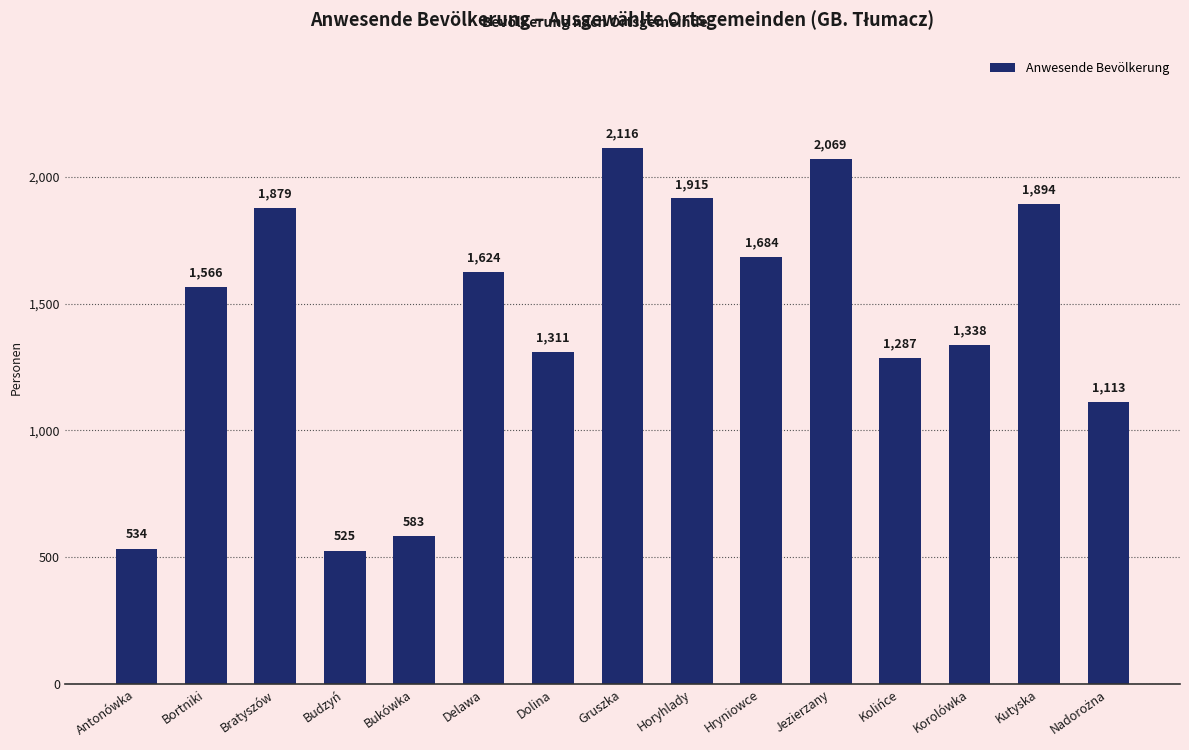

Is it true that the value at Dolina is 1311?

True